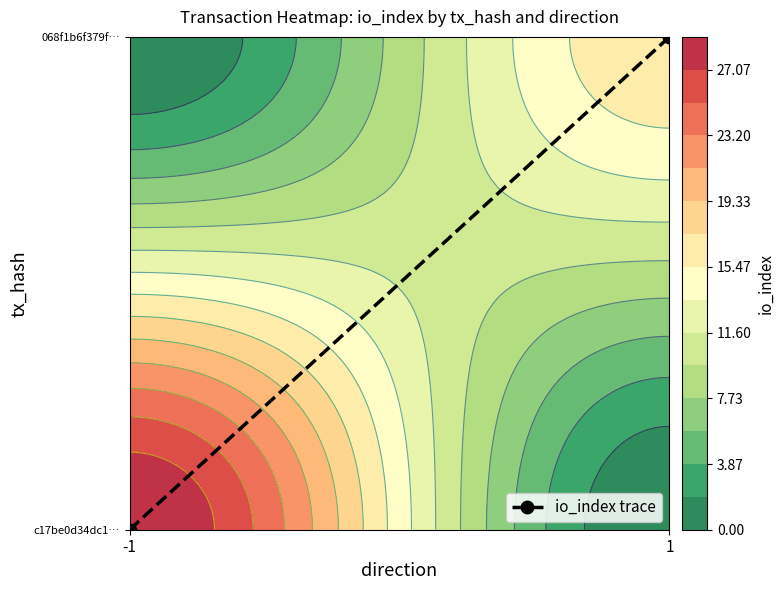

The chart shows a value of 2 at 1. True or false?

False